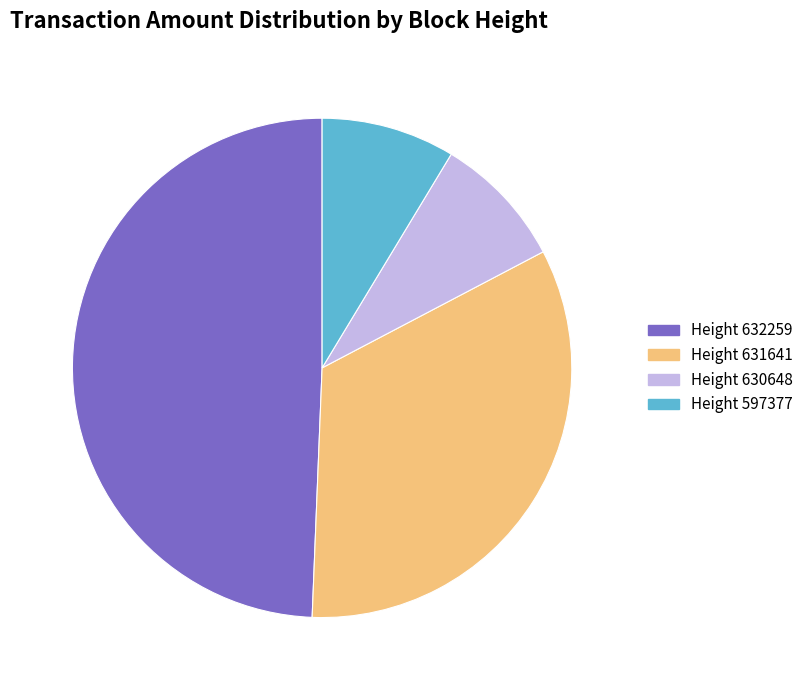

Is Height 632259 the majority of the pie?

No